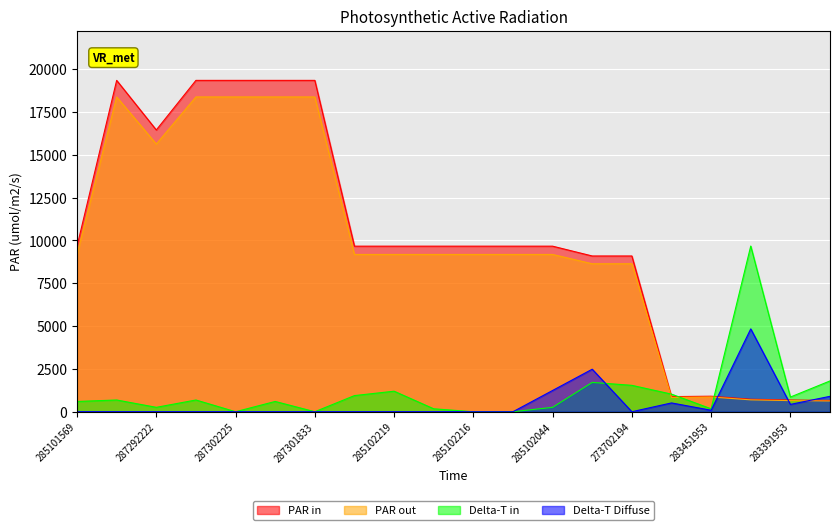

Reading right to left, extract all data points from this chart.

PAR in: 659.8	683.2	728.8	905.5	882.1	9092.0	9092.0	9664.7	9664.7	9664.7	9664.7	9664.7	9664.7	19343.1	19343.1	19343.1	19343.1	16448.2	19343.1	9664.7
PAR out: 626.8	649.0	692.4	860.2	838.0	8637.4	8637.4	9181.4	9181.4	9181.4	9181.4	9181.4	9181.4	18375.9	18375.9	18375.9	18375.9	15625.8	18375.9	9181.4
Delta-T in: 1797.4	855.9	9671.5	171.2	1027.1	1540.6	1711.8	256.8	0.0	0.0	171.2	1198.2	941.5	0.0	599.1	0.0	684.7	256.8	684.7	599.1
Delta-T Diffuse: 898.7	427.9	4835.8	85.6	513.5	0.0	2482.1	1241.0	0.0	0.0	0.0	0.0	0.0	0.0	0.0	0.0	0.0	0.0	0.0	0.0